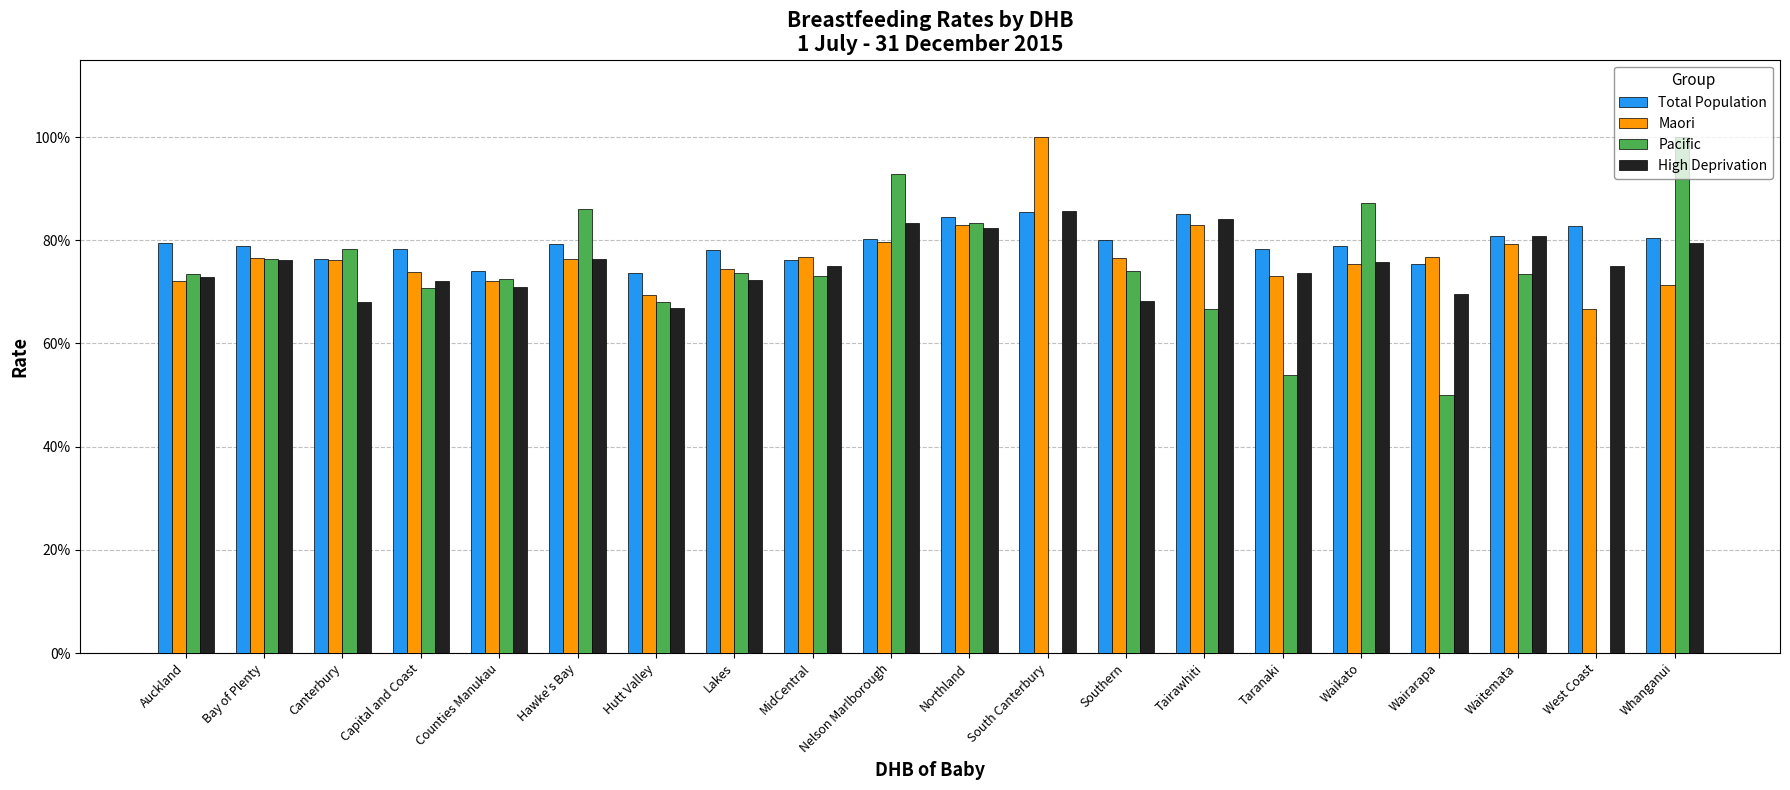

What is the label of the 4th bar from the right?

Wairarapa